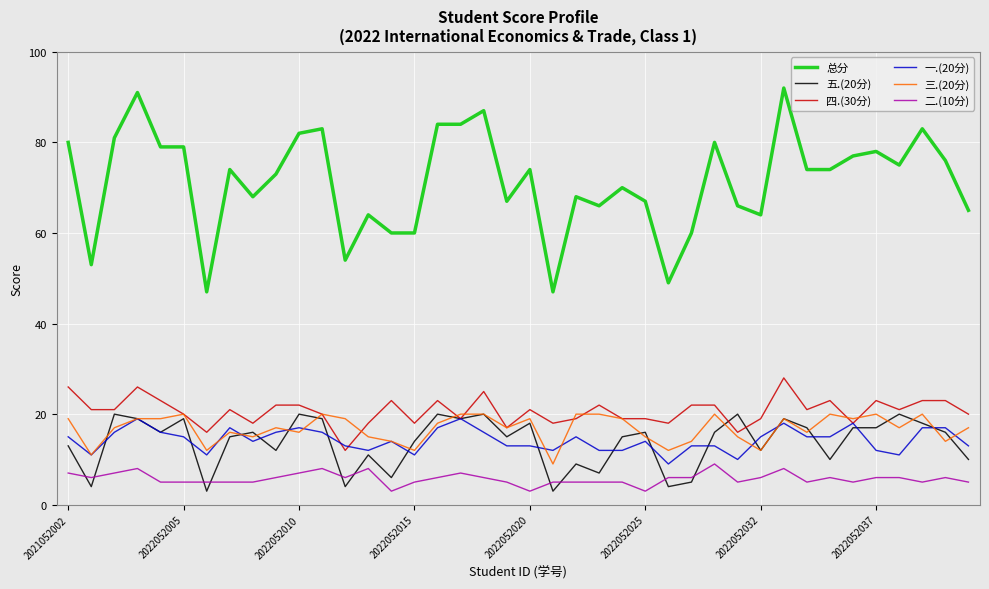

Which series has the largest range (max minus min)?

总分